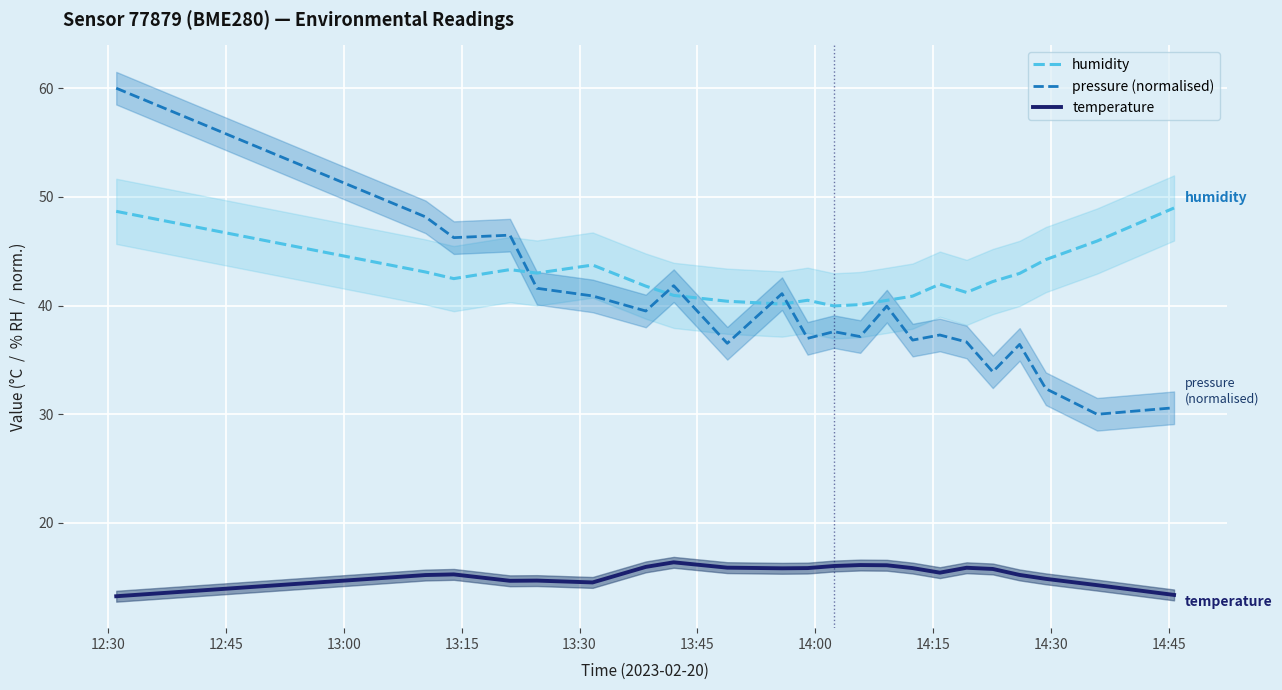

Which series has the largest total across all categories?

humidity